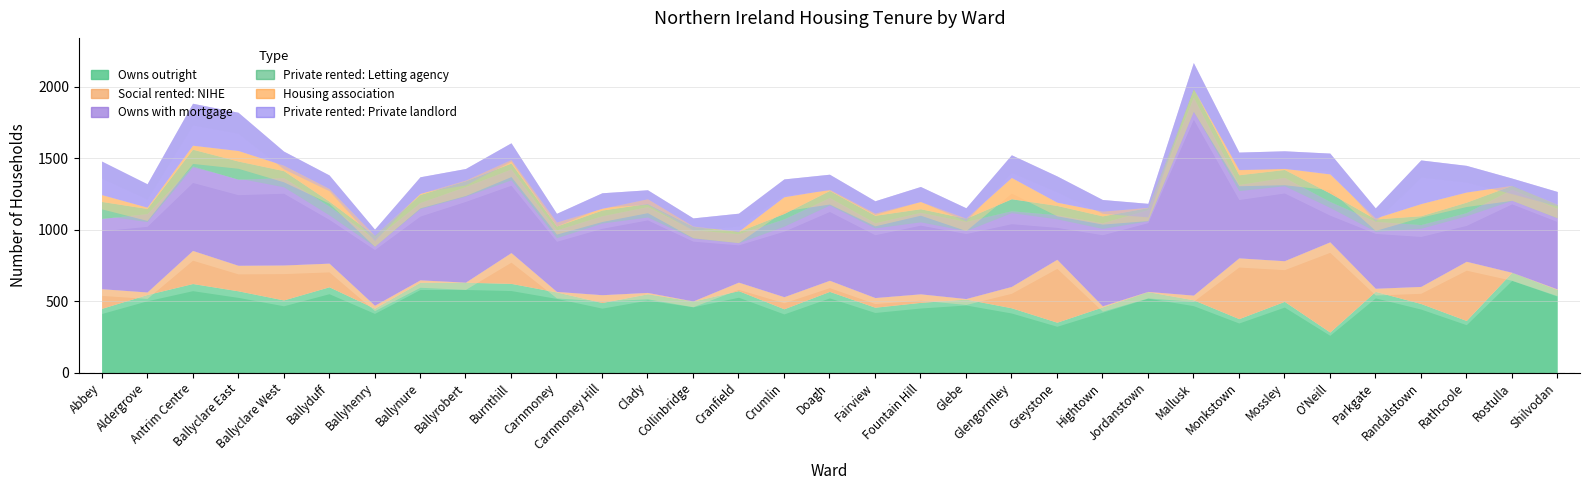

The value of Owns outright at Antrim Centre is 623. True or false?

True